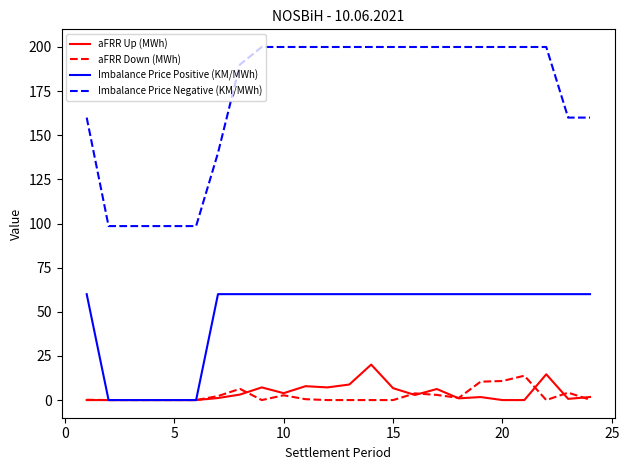

What are all the series names shown in the legend?

aFRR Up (MWh), aFRR Down (MWh), Imbalance Price Positive (KM/MWh), Imbalance Price Negative (KM/MWh)